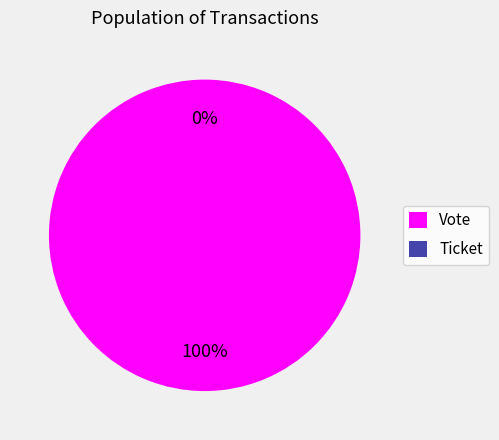

To the nearest percent, what is the difference between the largest and smallest slice percentages?

100%